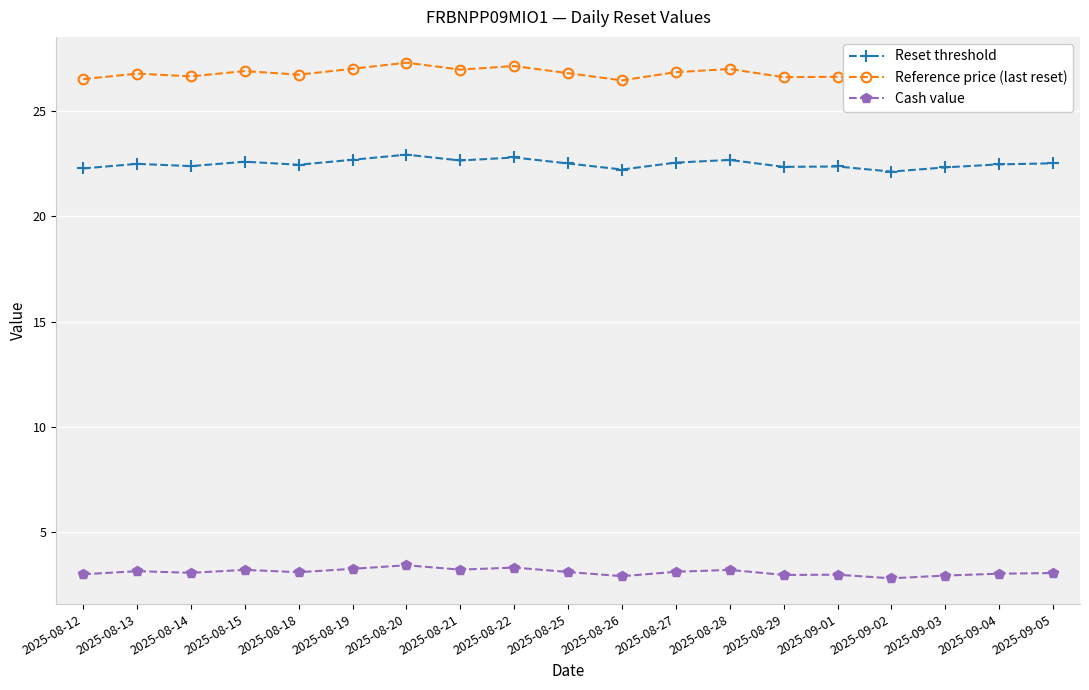

At how many categories does at least one series exceed 21?

19